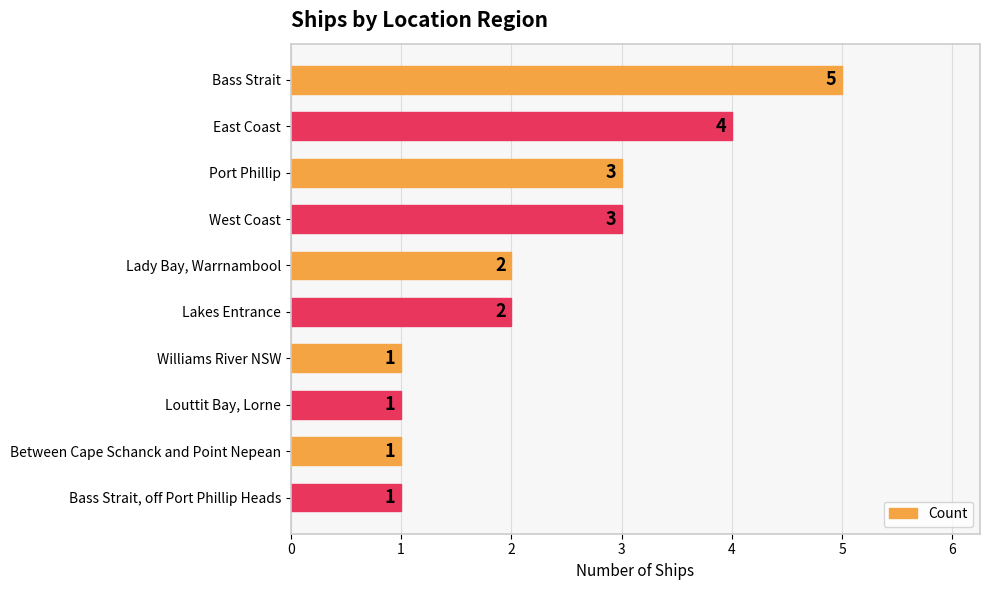

What is the difference between the second highest and second lowest values?

3